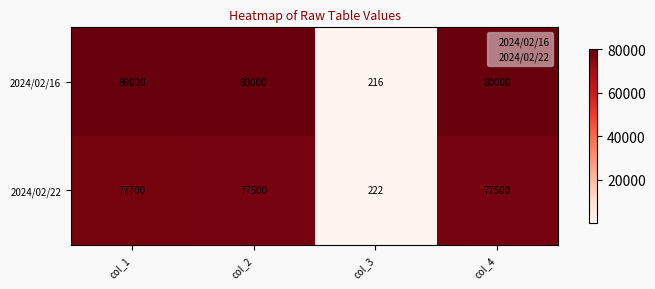

What is the greatest value displayed?

80000